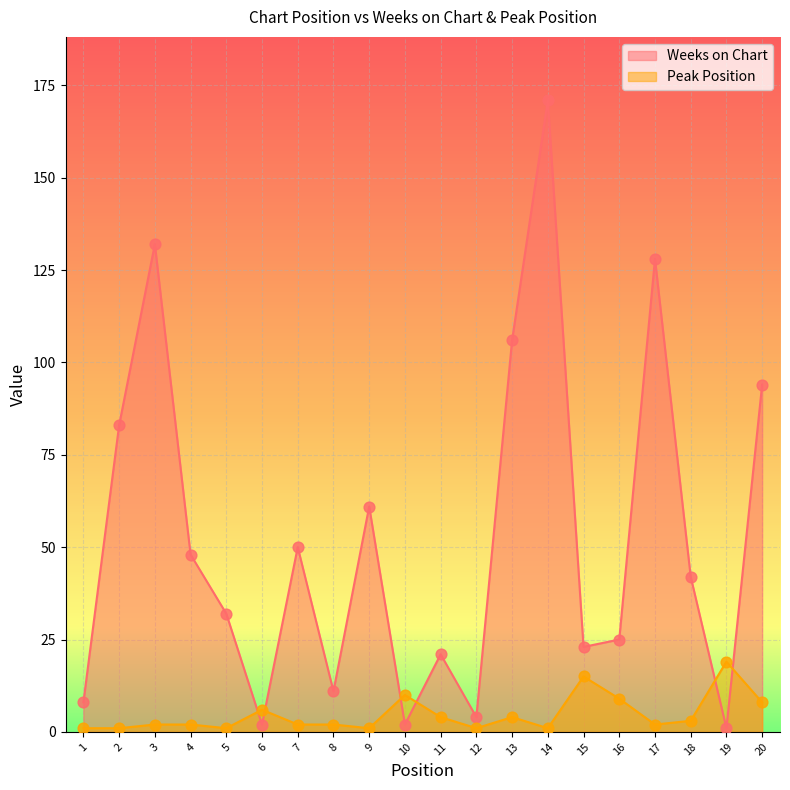

Is the value of Peak Position at 6 greater than the value of Weeks on Chart at 13?

No